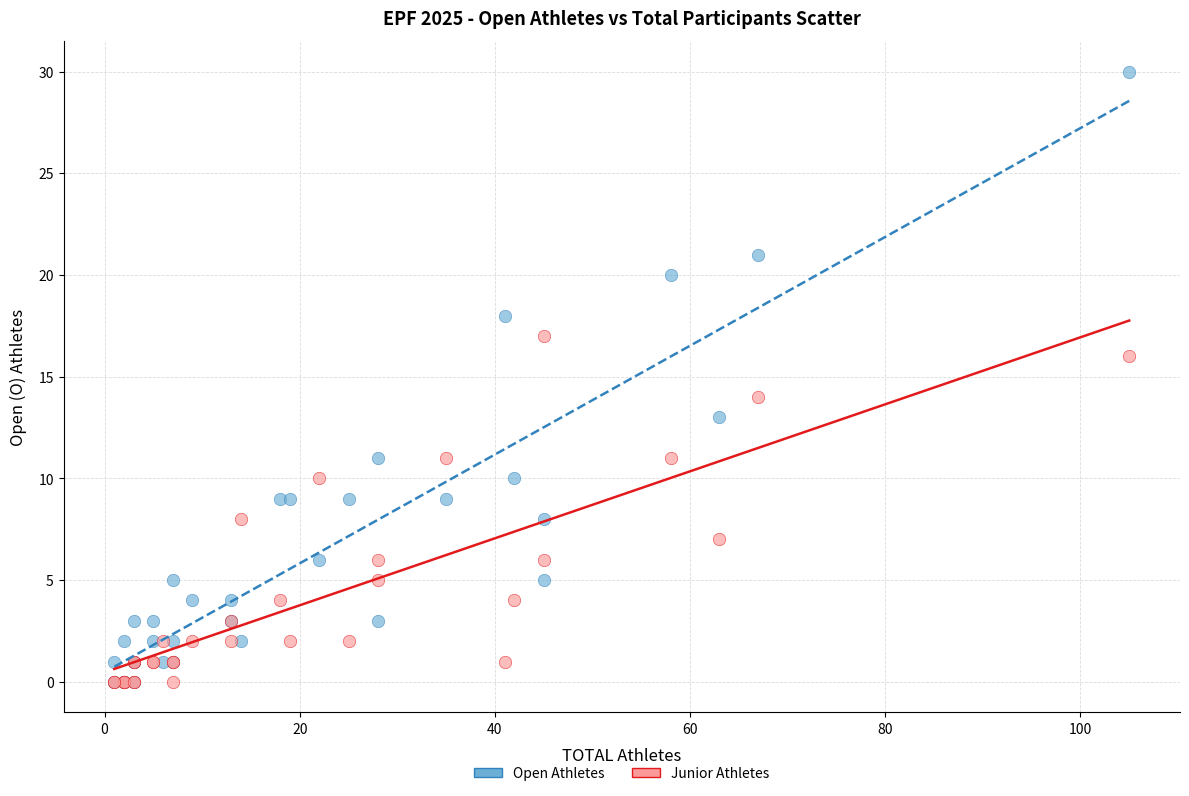

Which series has the largest Y range (max minus min)?

Open Athletes